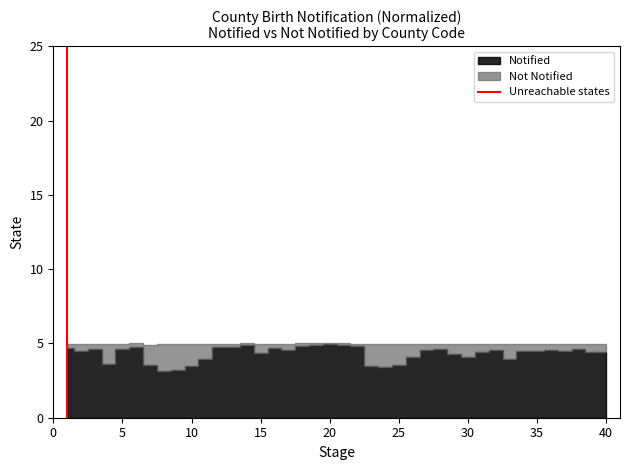

Does the chart display data point markers on the line(s)?

No